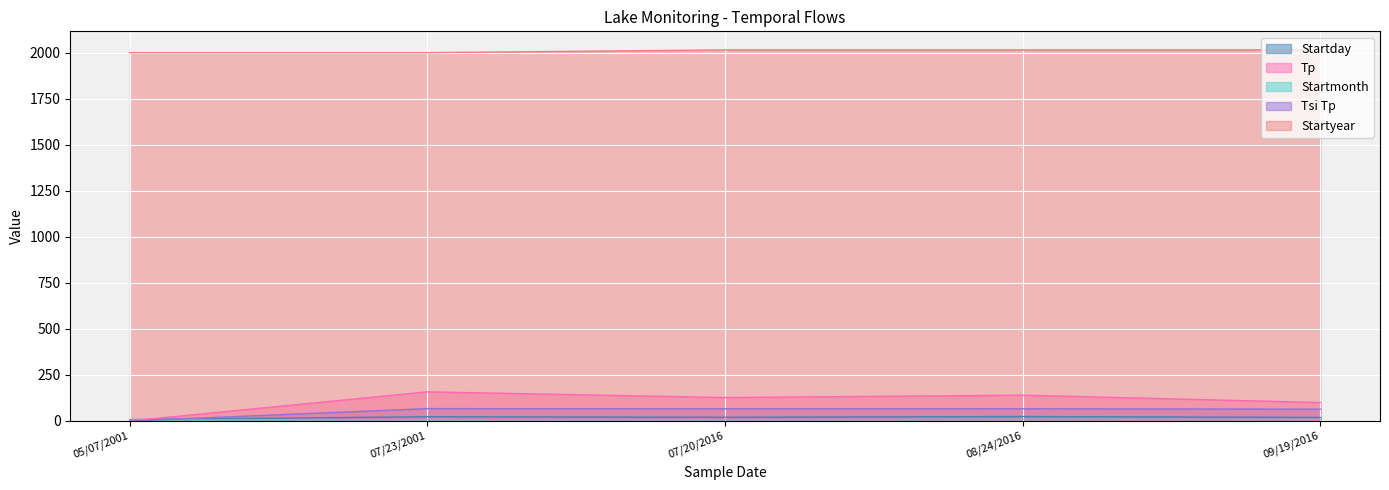

Reading left to right, list all the values displayed in this chart.

Startday: 7	23	20	24	19
Tp: 0	158	127	140	100
Startmonth: 5	7	7	8	9
Tsi Tp: 0	67	66	66	64
Startyear: 2001	2001	2016	2016	2016